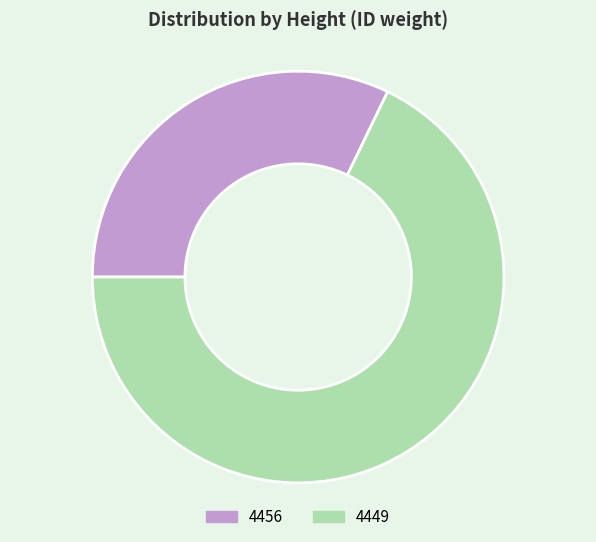

What is the majority slice?

4449